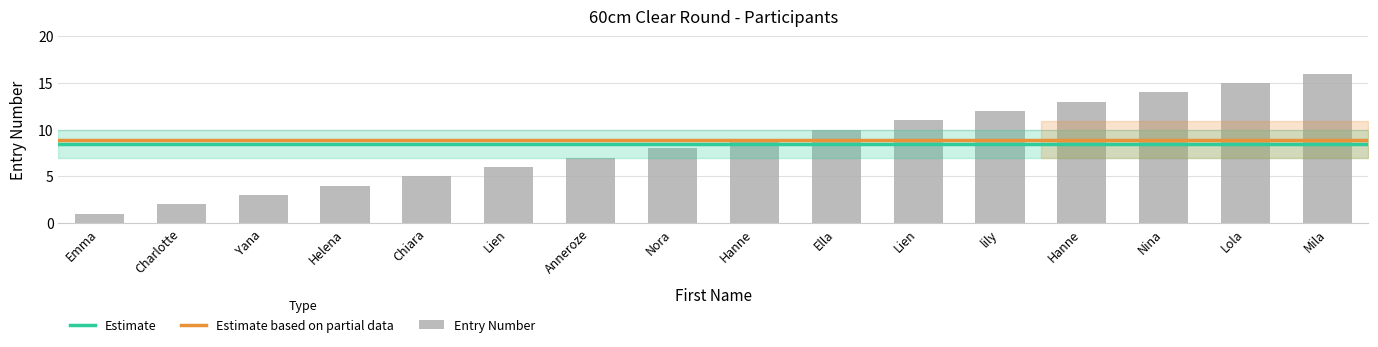

How many bars are there in total?

16